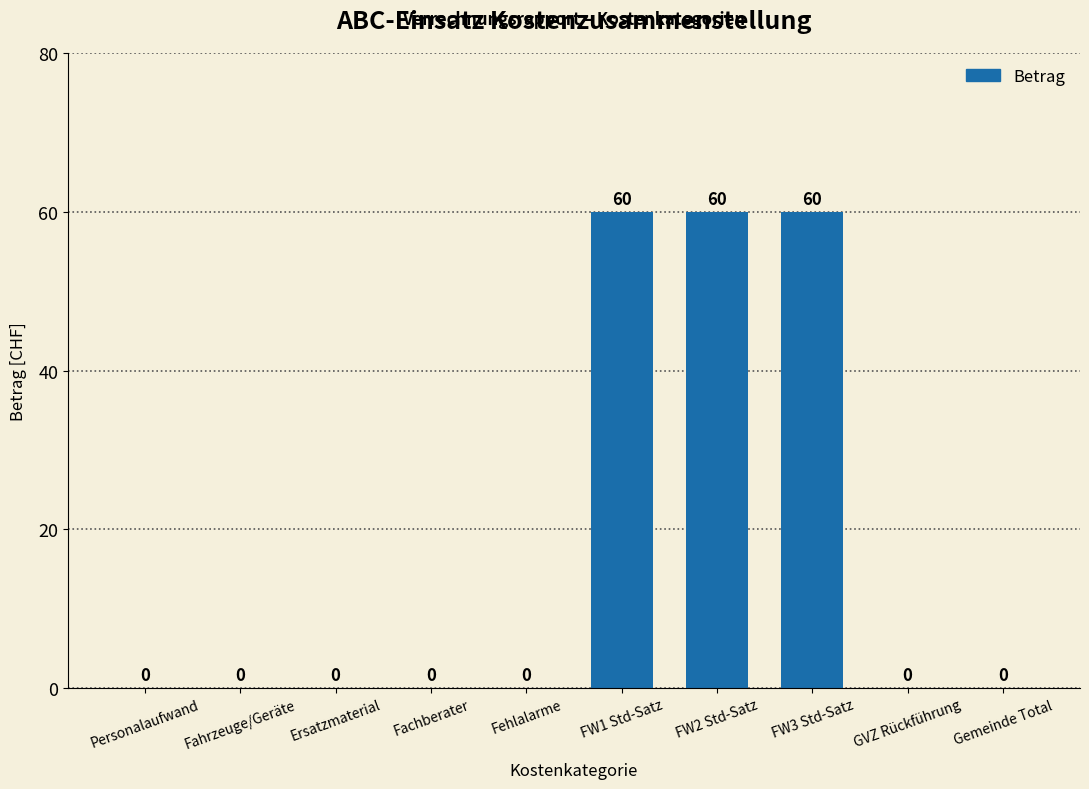

Reading right to left, extract all data points from this chart.

0	0	60	60	60	0	0	0	0	0